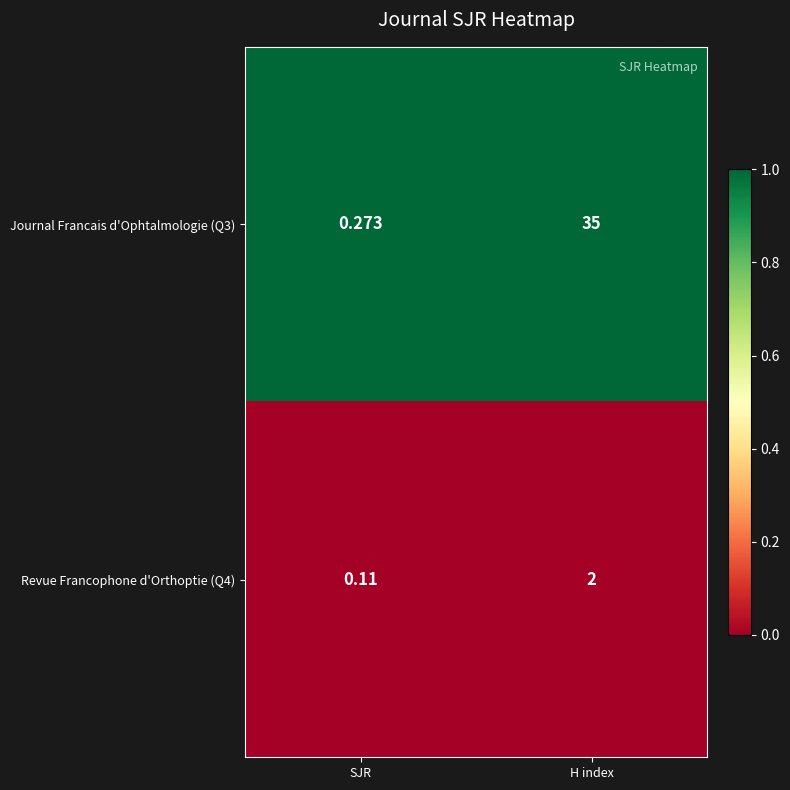

Which category has the highest value across all series?

H index